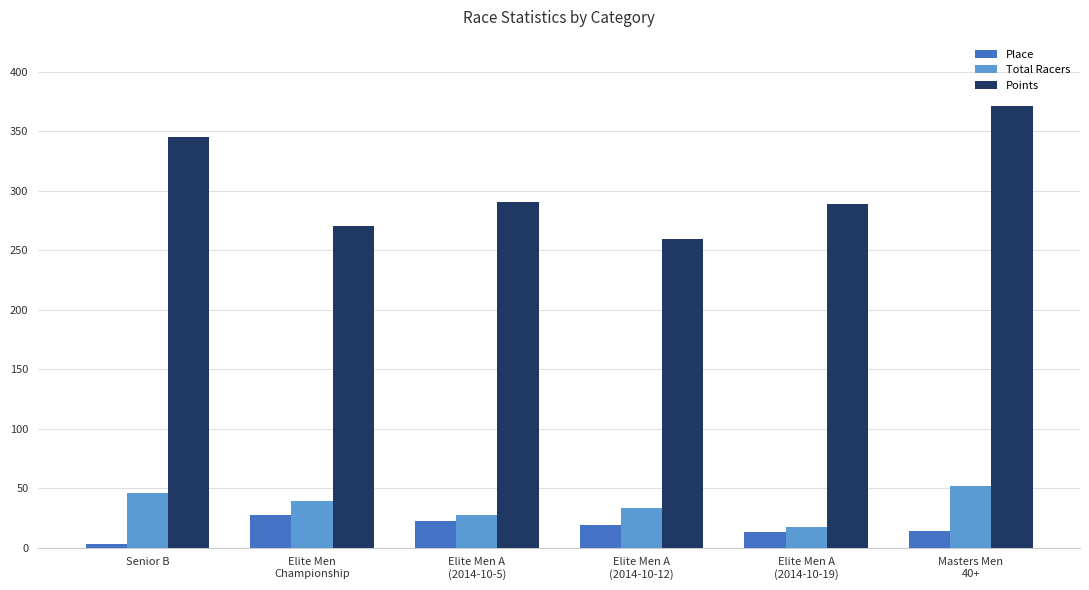

What is the difference between the Total Racers values at Elite Men A
(2014-10-5) and Elite Men A
(2014-10-12)?

6.0